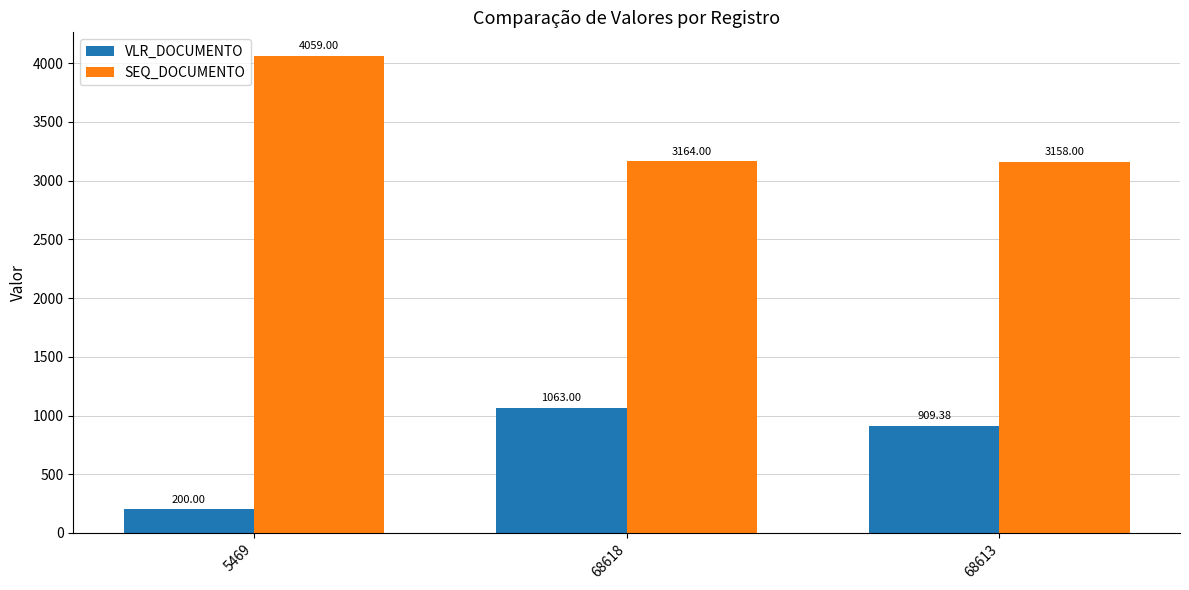

Is it true that VLR_DOCUMENTO equals 200.0 at 5469?

True